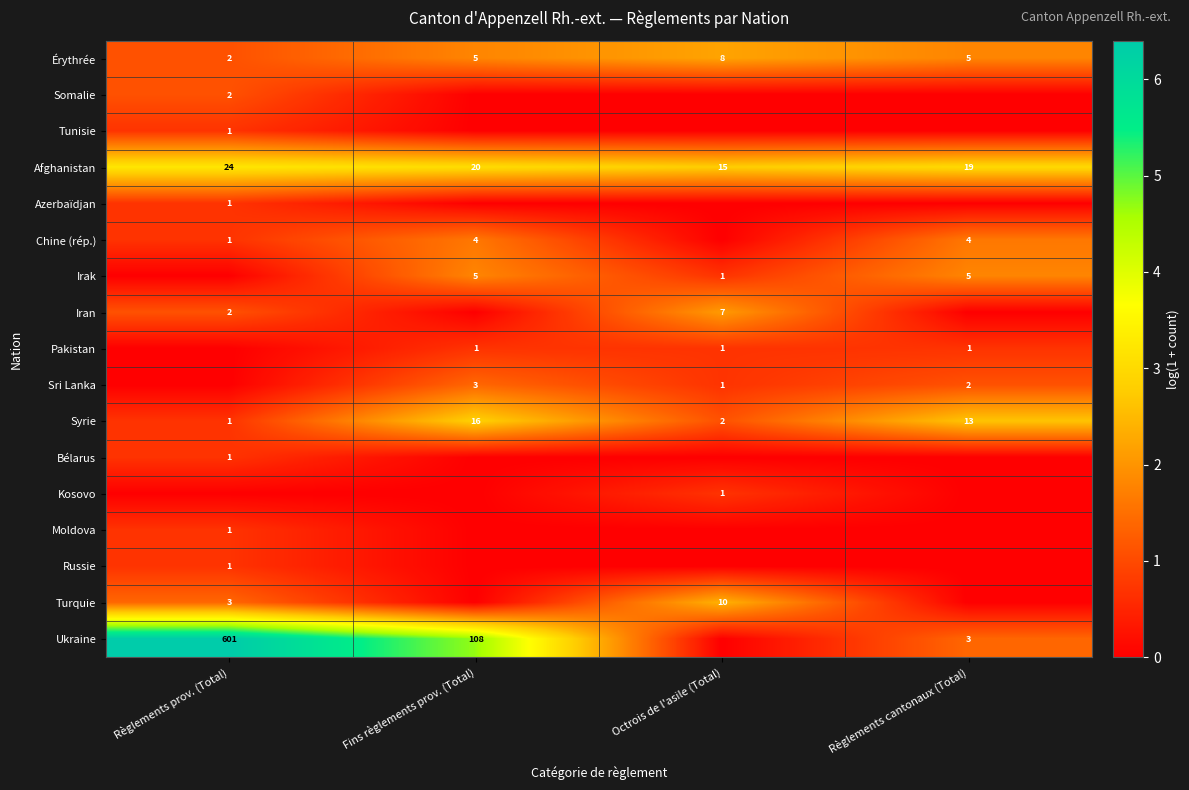

Which label corresponds to the smallest value in the chart?

Fins règlements prov. (Total)